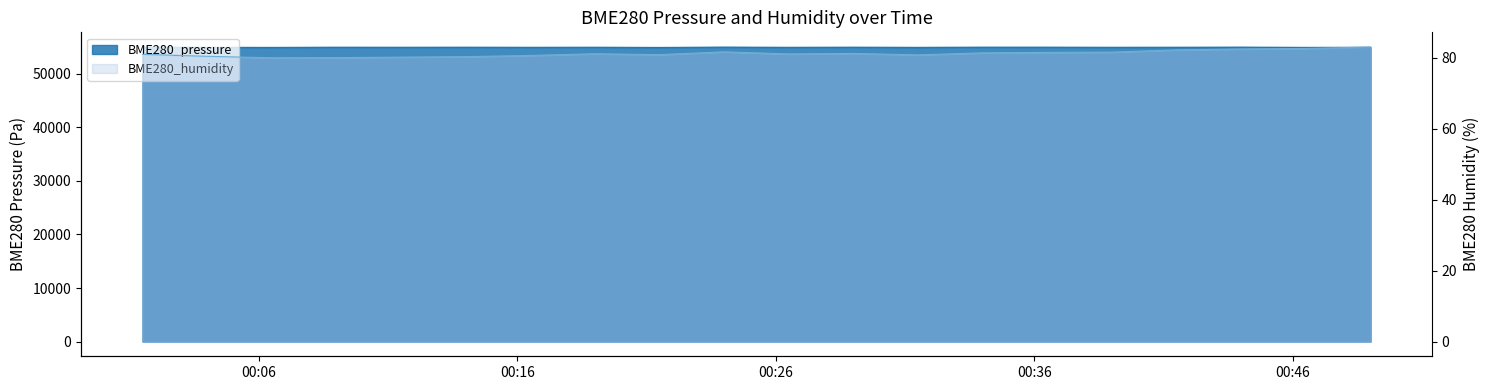

Where is BME280_humidity nearest to the value 81?

2024/04/15 00:01:30